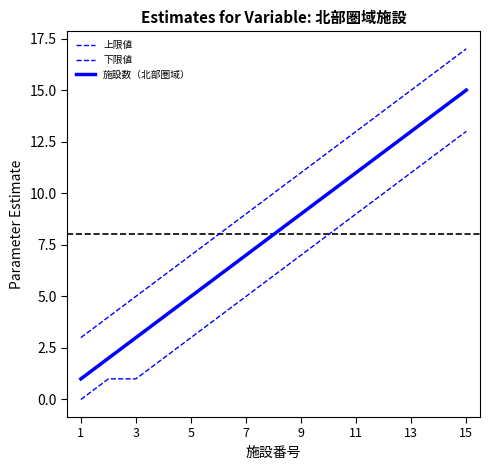

How many lines are shown in the chart?

3